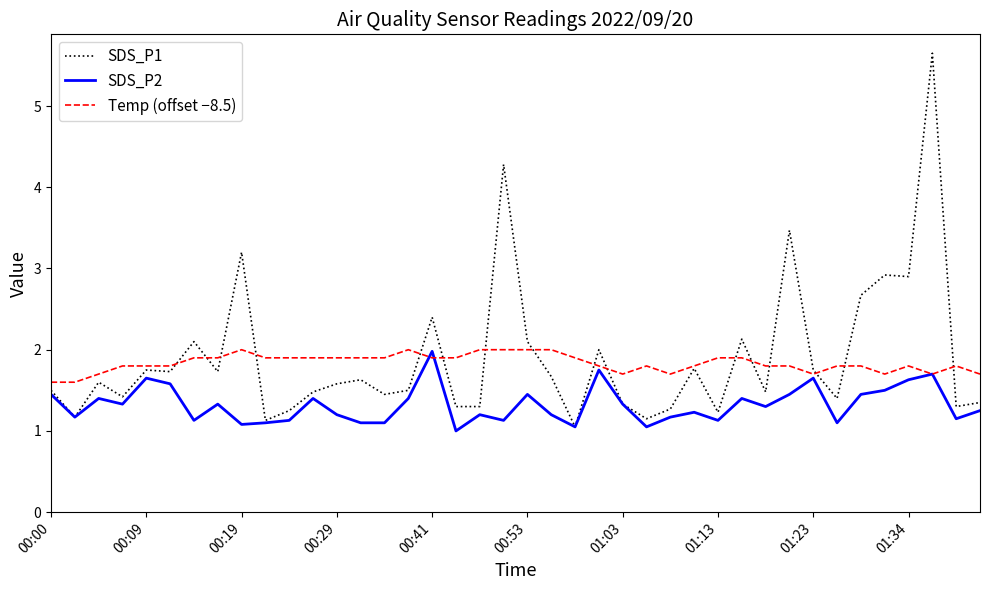

Which series has the largest range (max minus min)?

SDS_P1